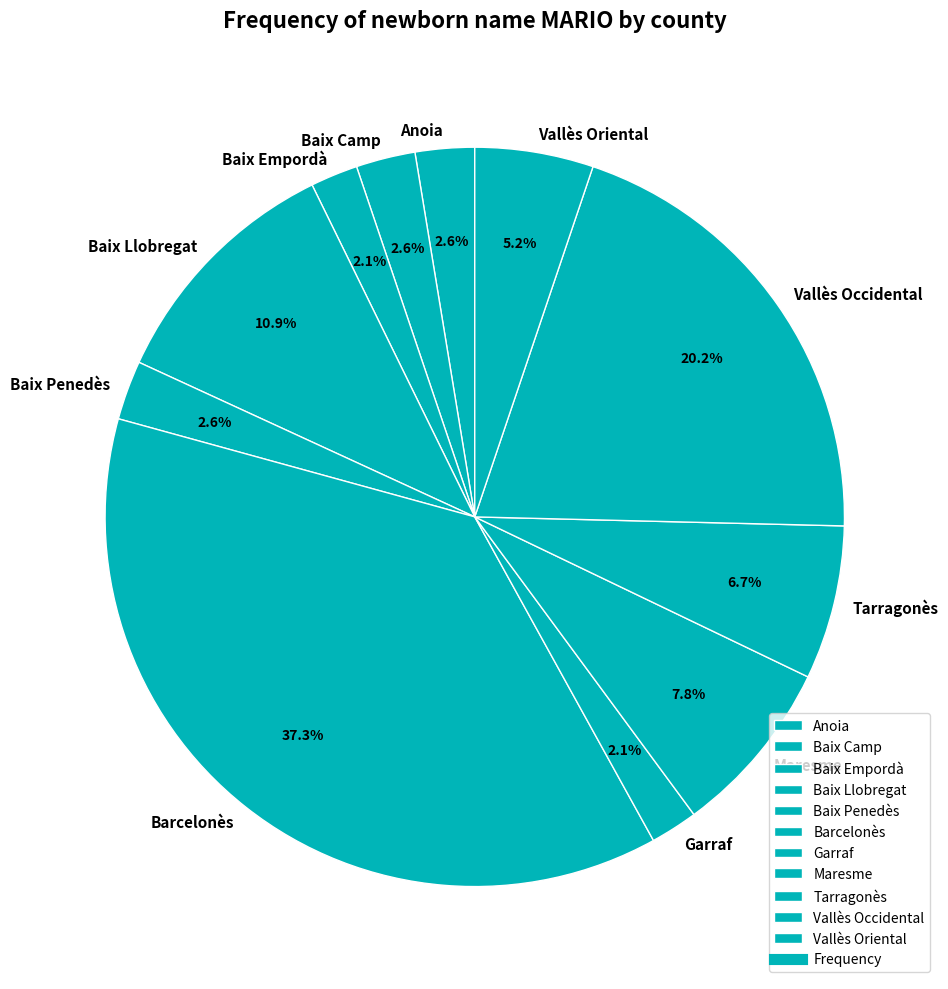

What percentage is NOT represented by Vallès Occidental?

79.8%